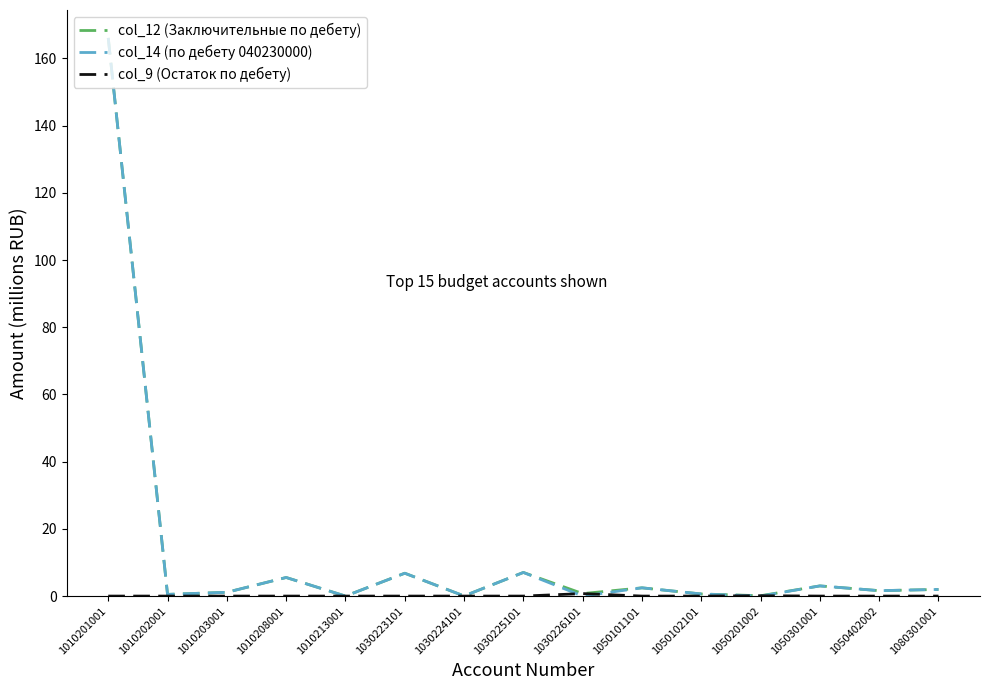

True or false: col_14 (по дебету 040230000) has a value of 0.0 at 1030226101.

True